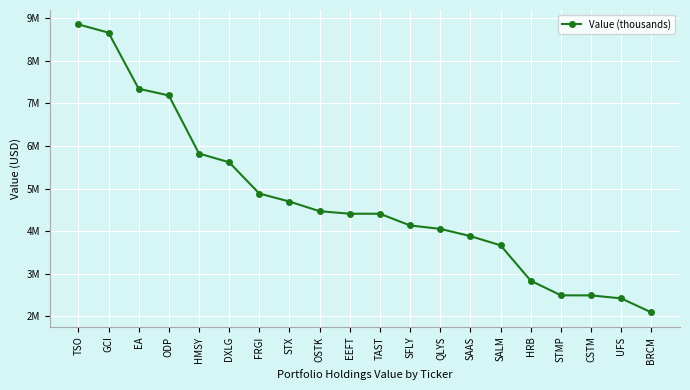

What is the change in value from TSO to SFLY?

-4726000